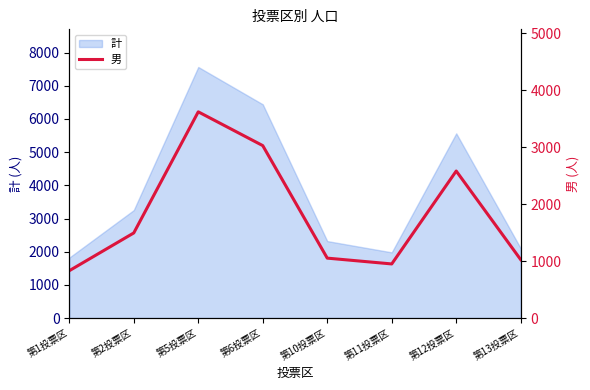

What is the difference between the values at 第5投票区 and 第10投票区?

2568